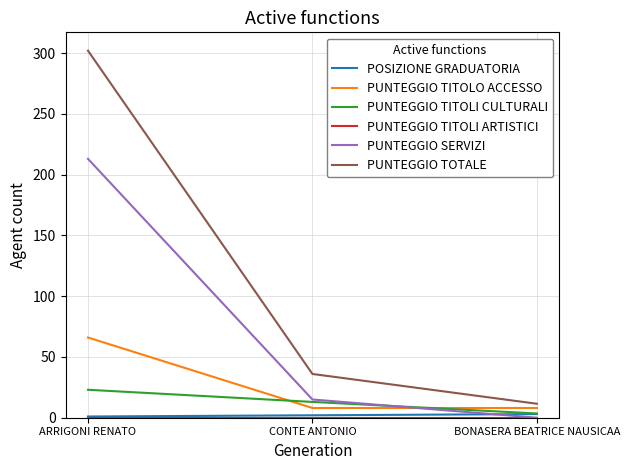

At which label is PUNTEGGIO TOTALE closest to 156?

CONTE ANTONIO